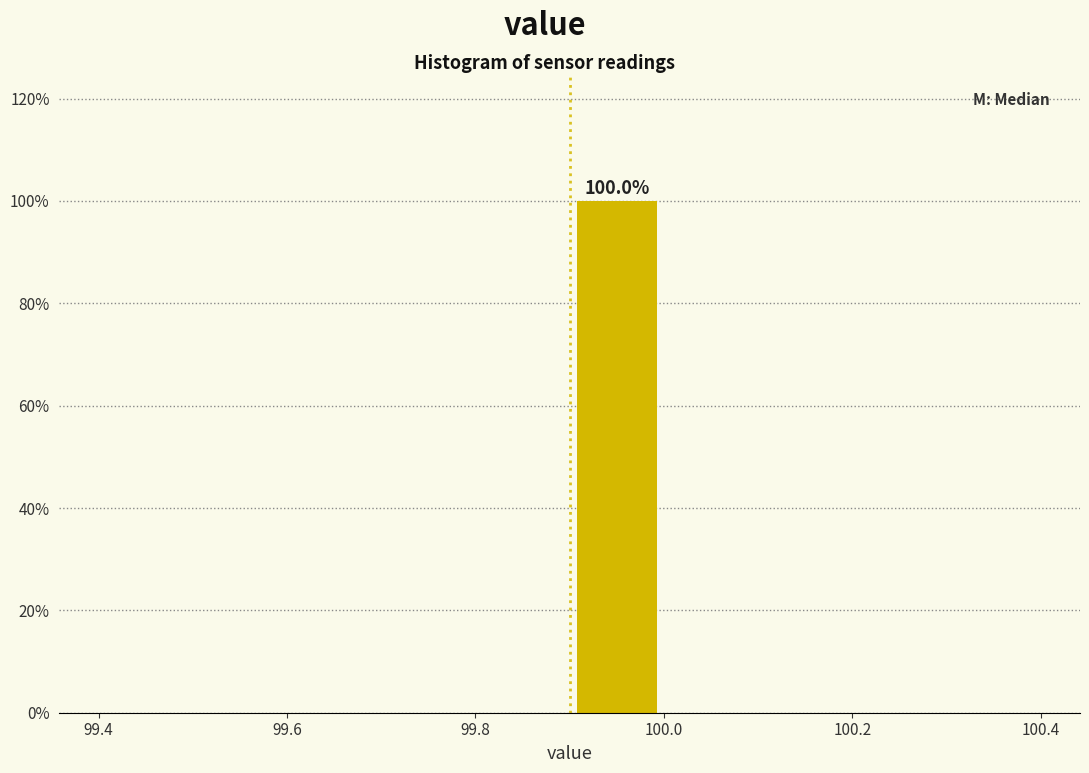

Over which range of the x-axis is the bar tallest?

99.9 to 100.0